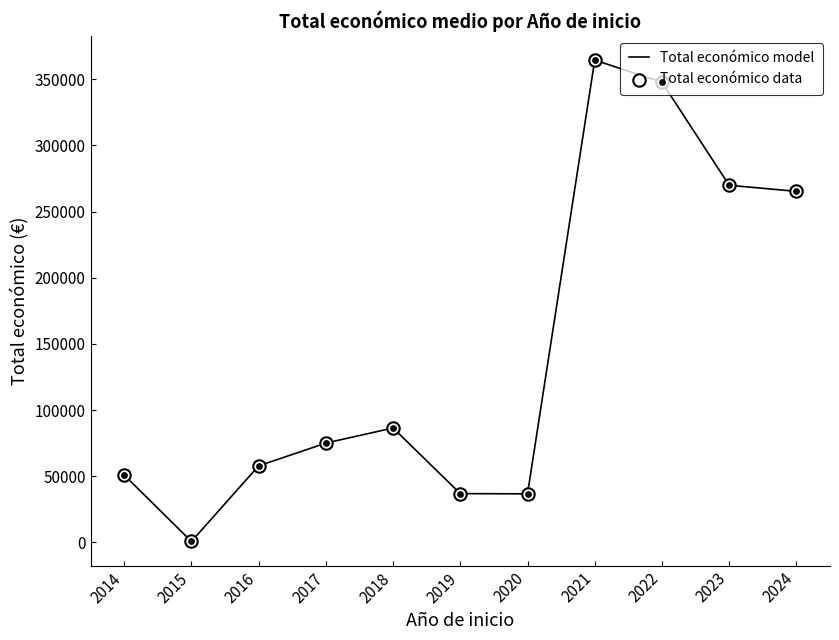

What is the highest value of the Total económico model series?

364158.4